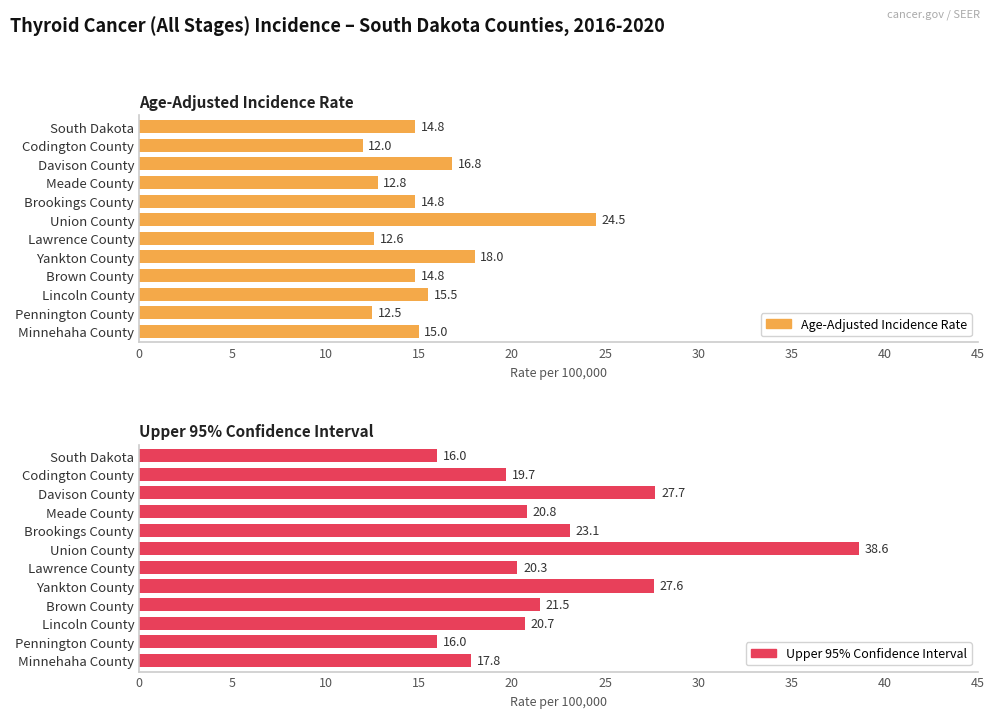

Rank the series at Lawrence County from highest to lowest value.

Upper 95% Confidence Interval, Age-Adjusted Incidence Rate